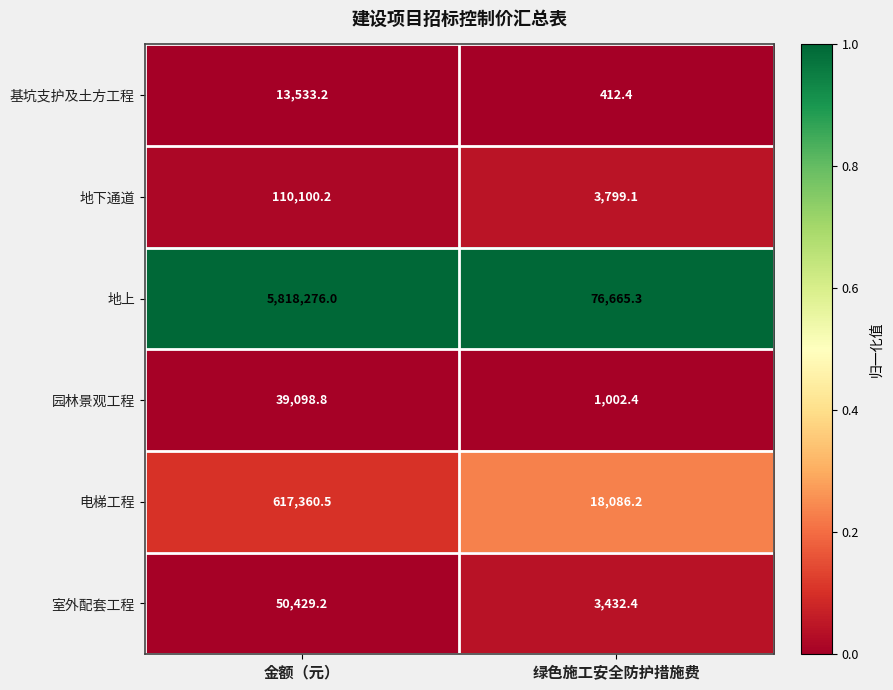

Which series has the widest spread of values?

地上